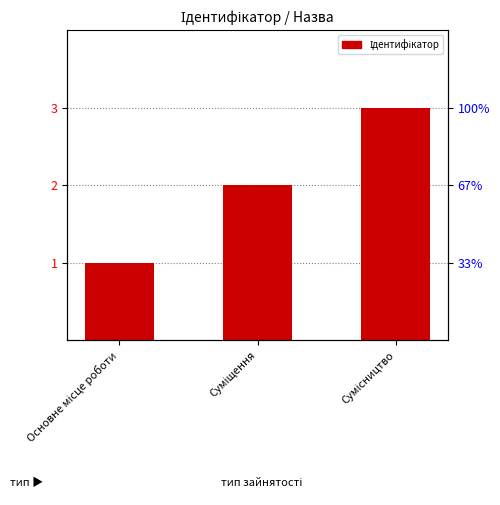

How many bars are there in total?

3